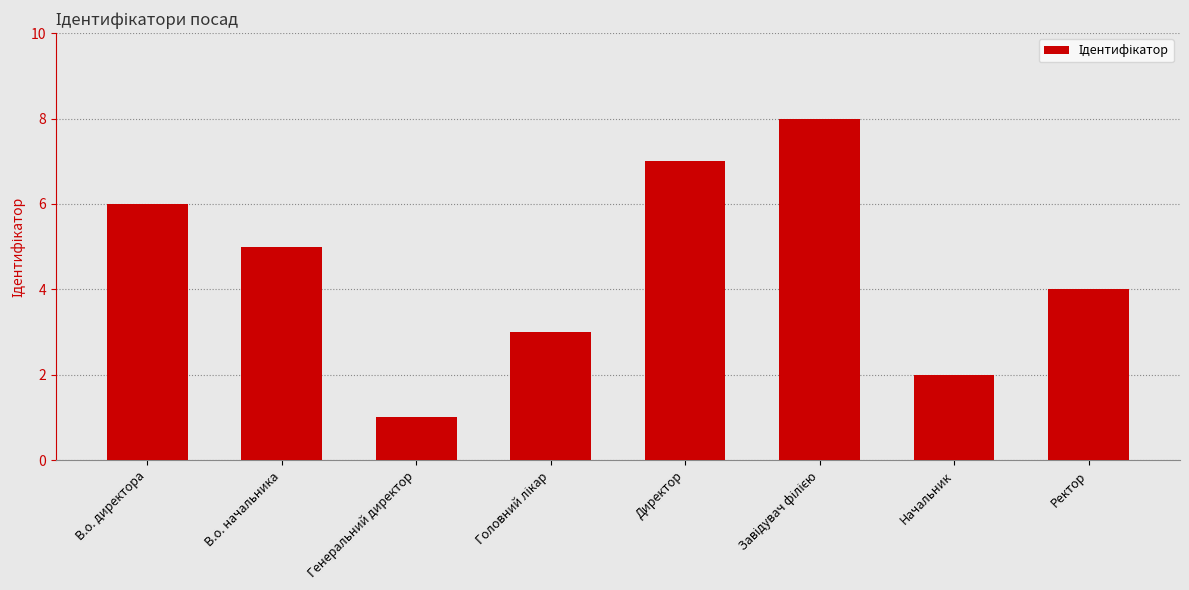

Are the bars horizontal?

No